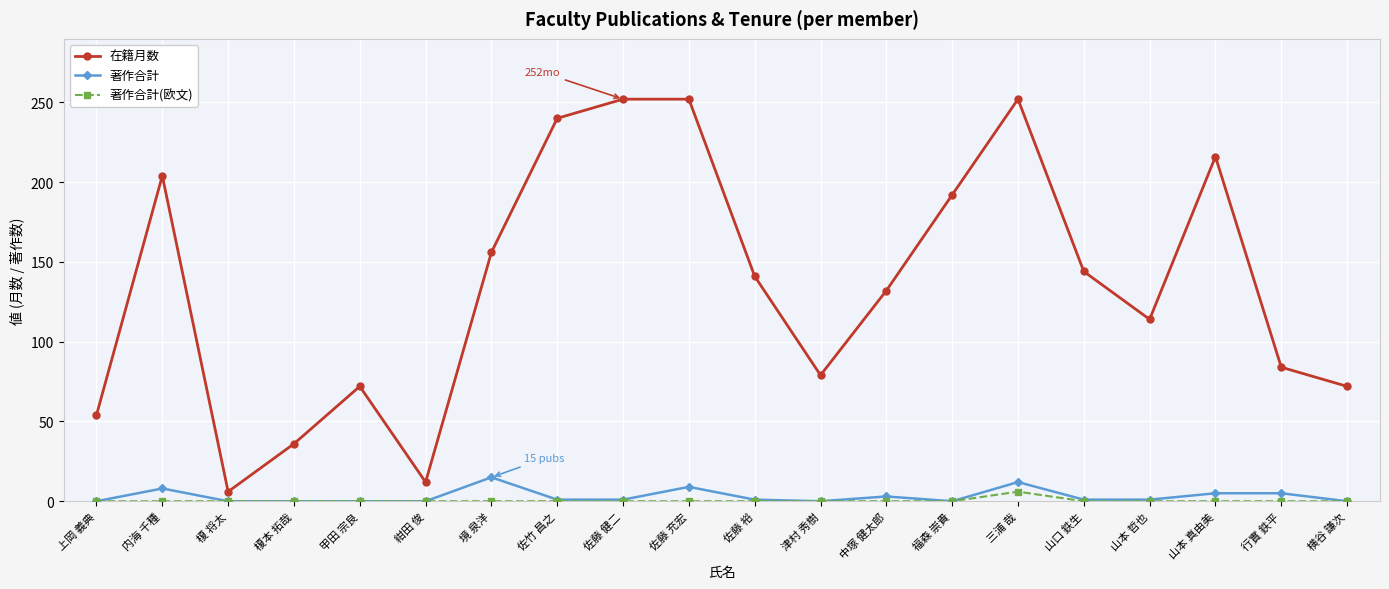

True or false: 在籍月数 has more than 2 interior local peaks.

True